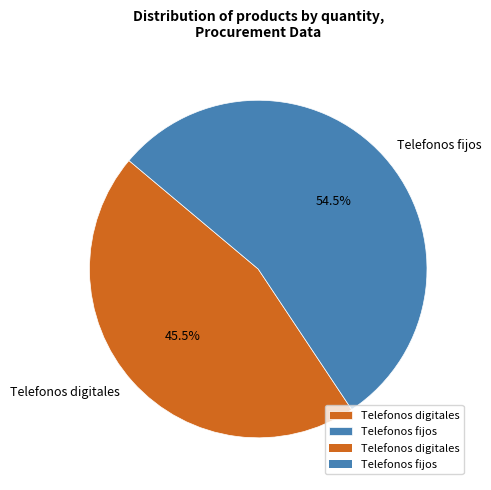

Which has a higher value, Telefonos digitales or Telefonos fijos?

Telefonos fijos